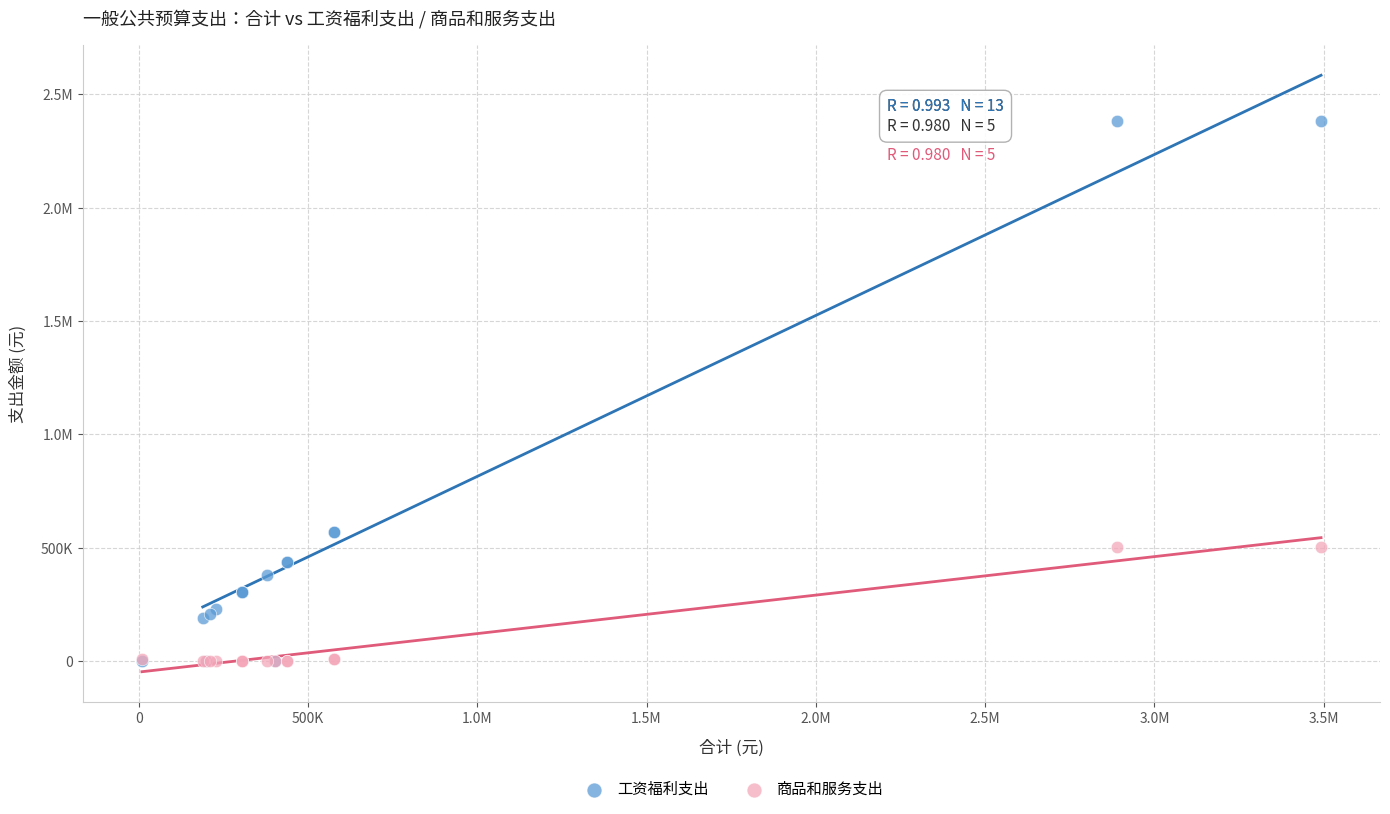

What are all the series names shown in the legend?

工资福利支出, 商品和服务支出